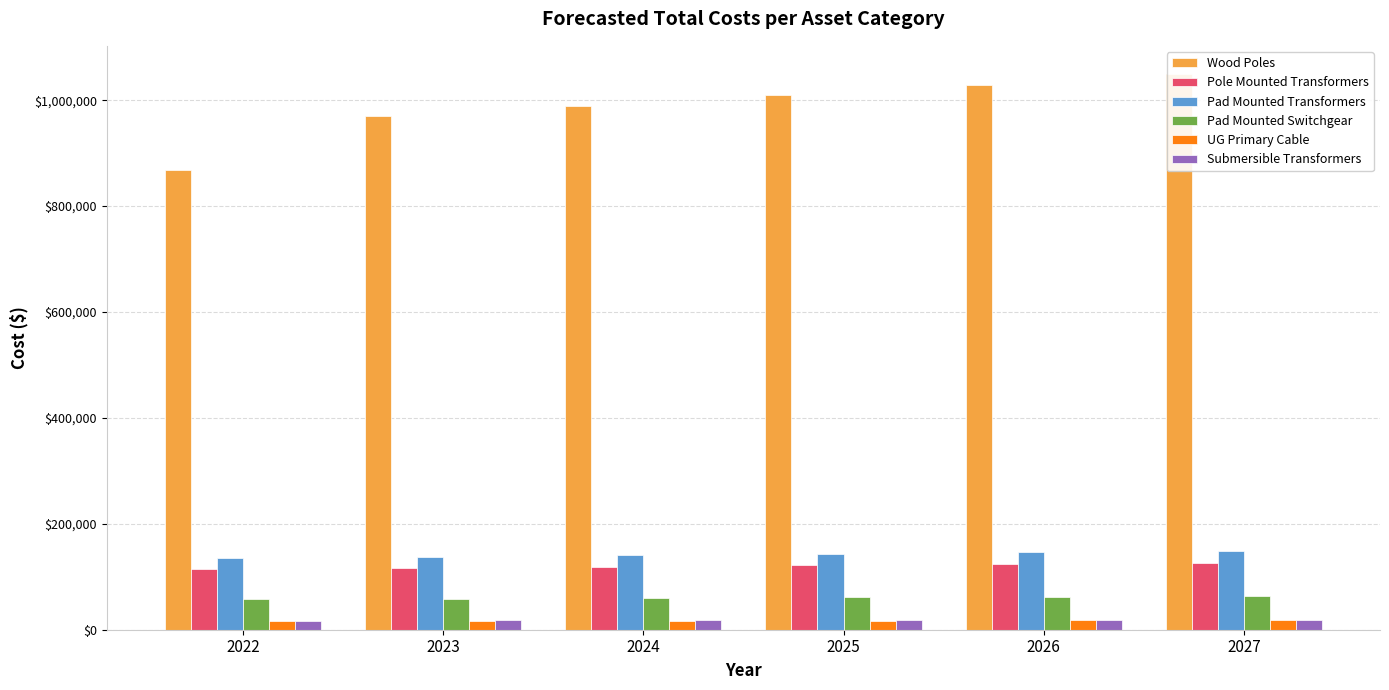

Which series has the widest spread of values?

Wood Poles